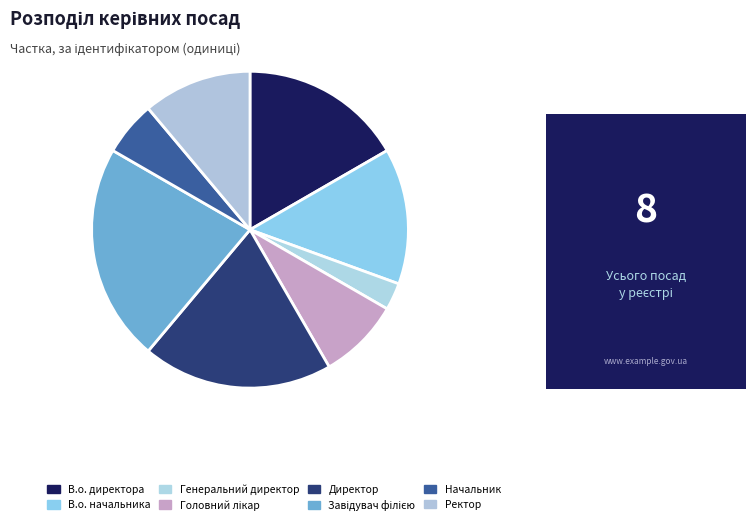

Is it true that Начальник is 1% of the pie?

False